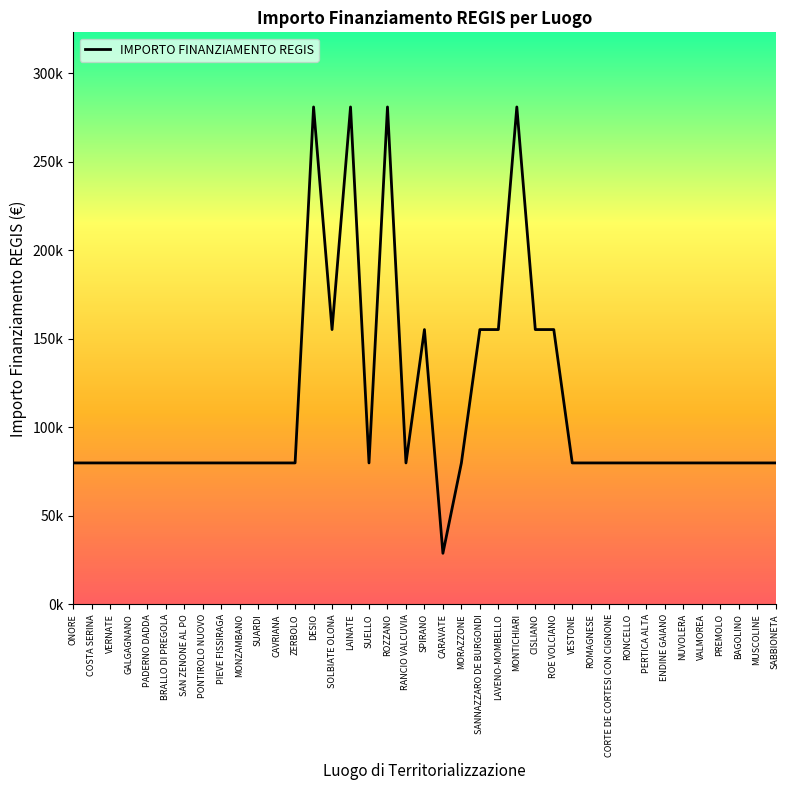

What is the label of the 7th point from the right?

ENDINE GAIANO